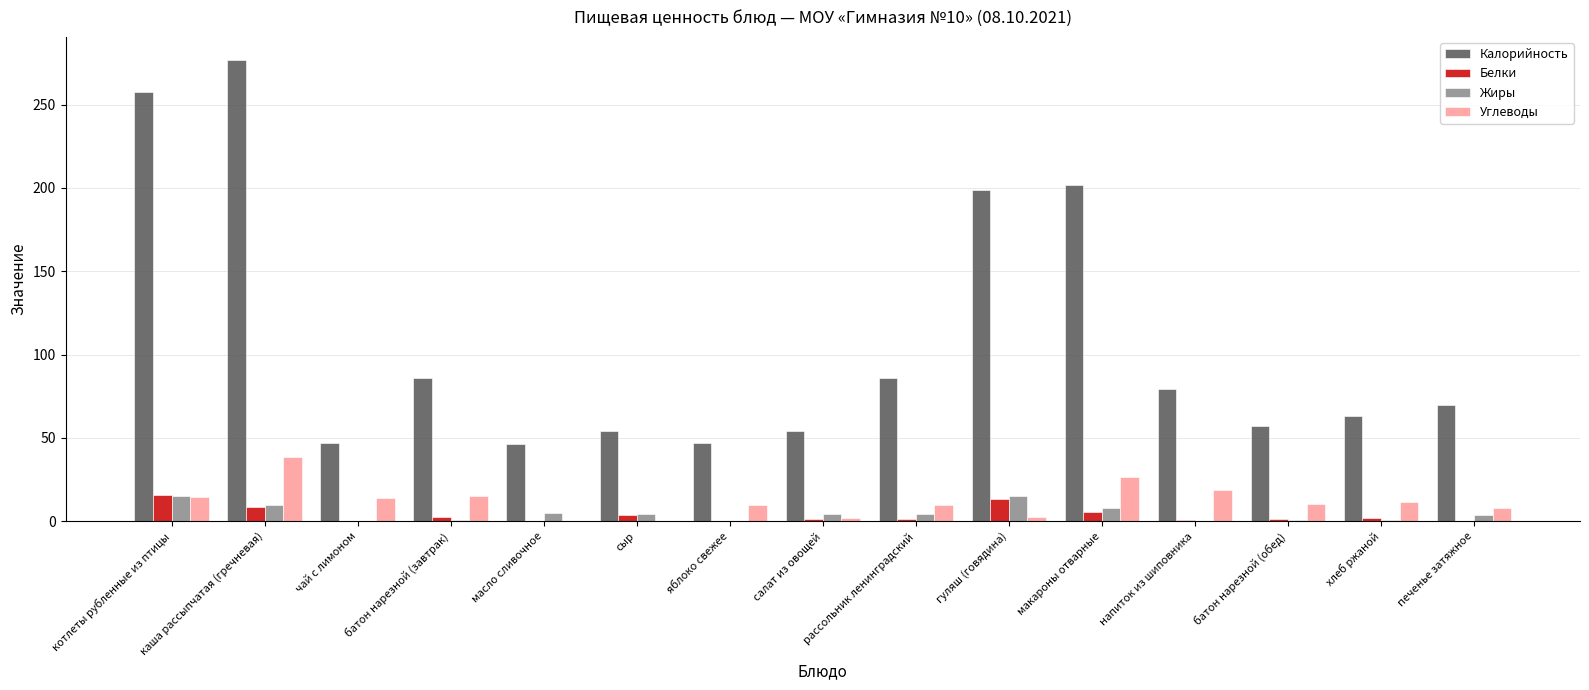

What is the sum of all Белки values?

57.2